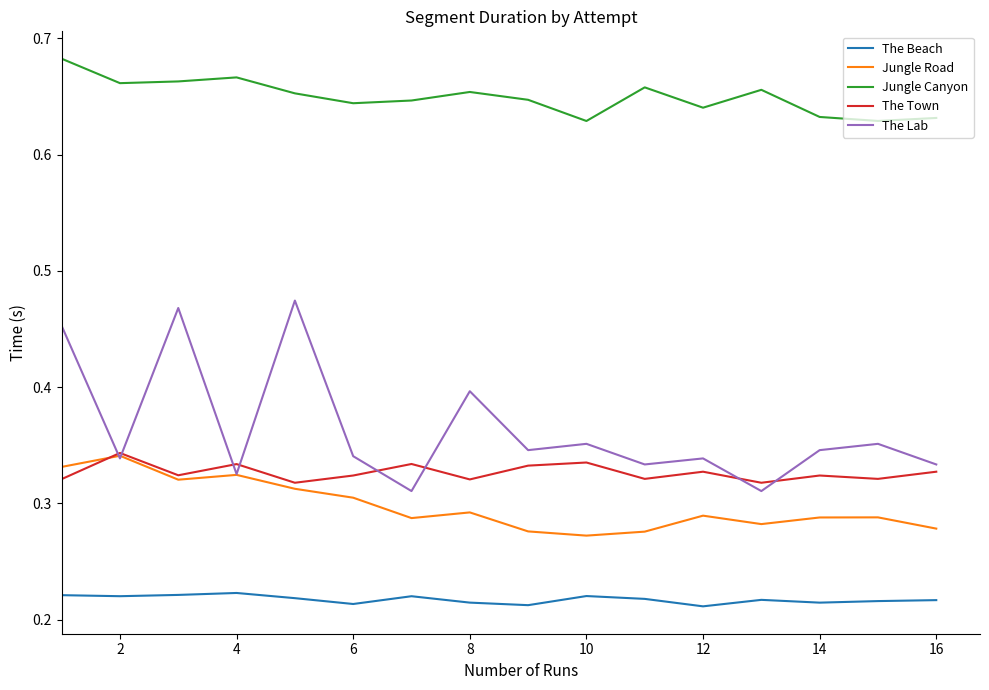

Which series has the largest total across all categories?

Jungle Canyon